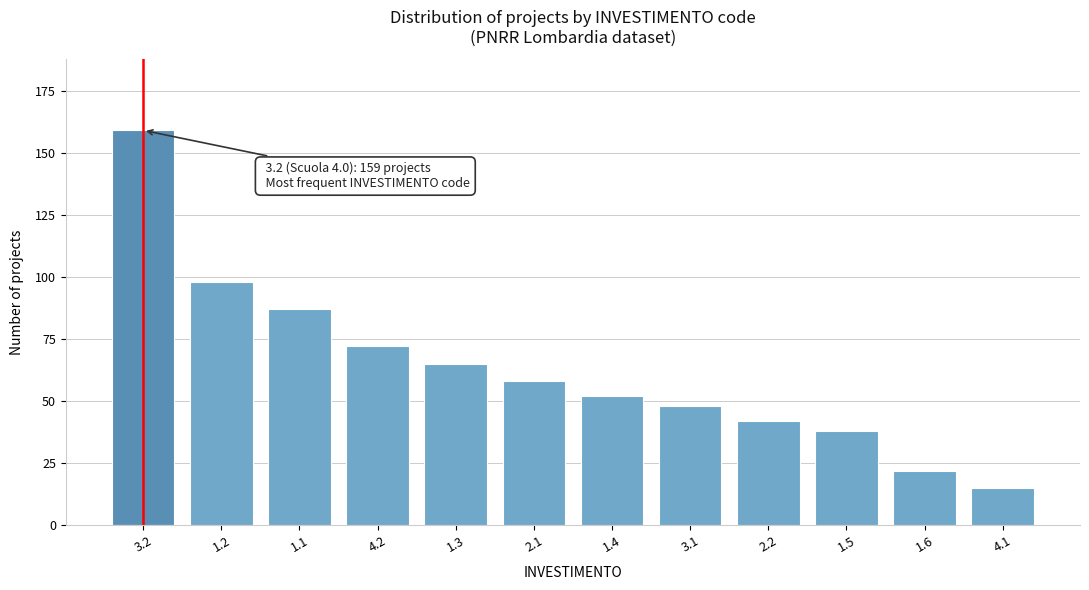

Reading left to right, list all the values displayed in this chart.

159	98	87	72	65	58	52	48	42	38	22	15